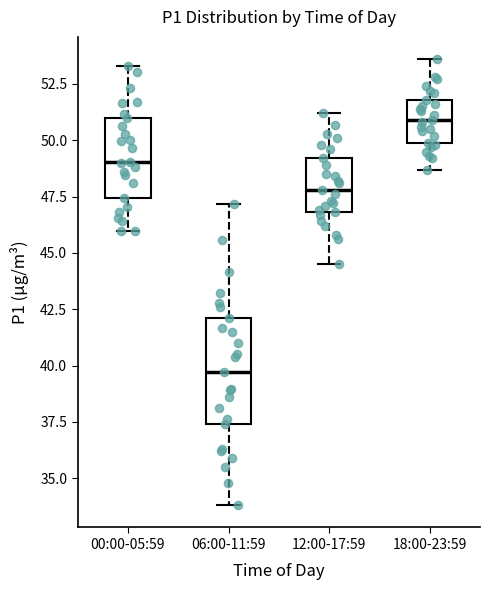

Reading left to right, transcribe this box plot: for each box, give where its median line is, the range the box spans, and where its two whiskers end, as read against the y-axis. The values are not printed on the chart, so give them approximately, as read against the axis.

00:00-05:59: median 49.0, box 47.5 to 51.0, whiskers 46.0 to 53.5
06:00-11:59: median 39.5, box 37.5 to 42.0, whiskers 34.0 to 47.0
12:00-17:59: median 48.0, box 47.0 to 49.0, whiskers 44.5 to 51.0
18:00-23:59: median 51.0, box 50.0 to 52.0, whiskers 48.5 to 53.5